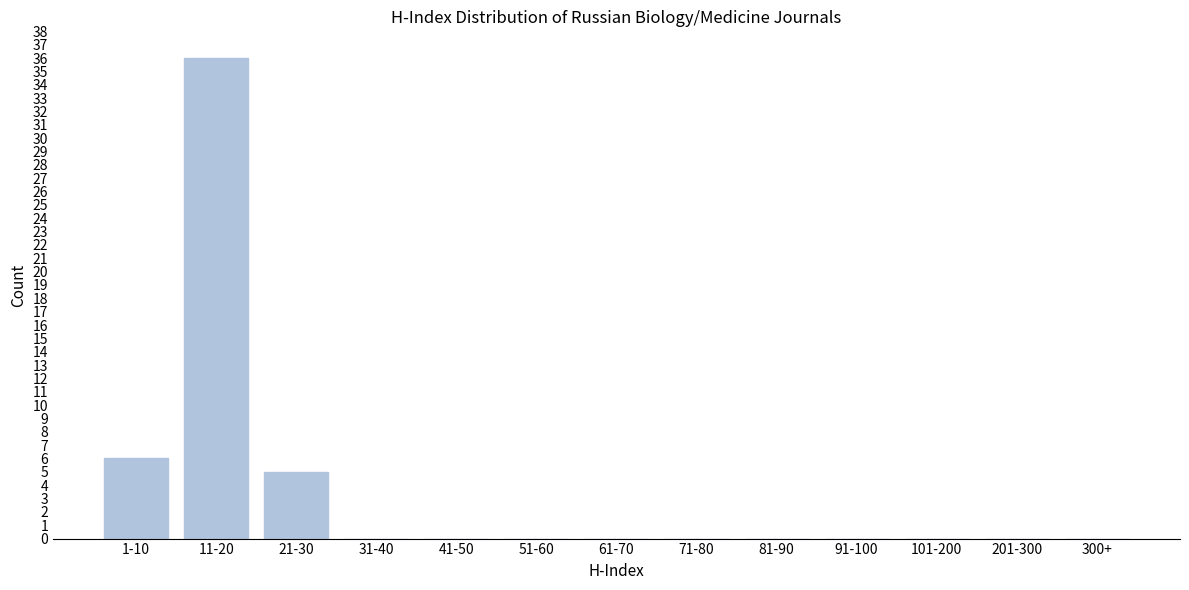

Reading right to left, what are all the values shown in this chart?

300+=0	201-300=0	101-200=0	91-100=0	81-90=0	71-80=0	61-70=0	51-60=0	41-50=0	31-40=0	21-30=5	11-20=36	1-10=6